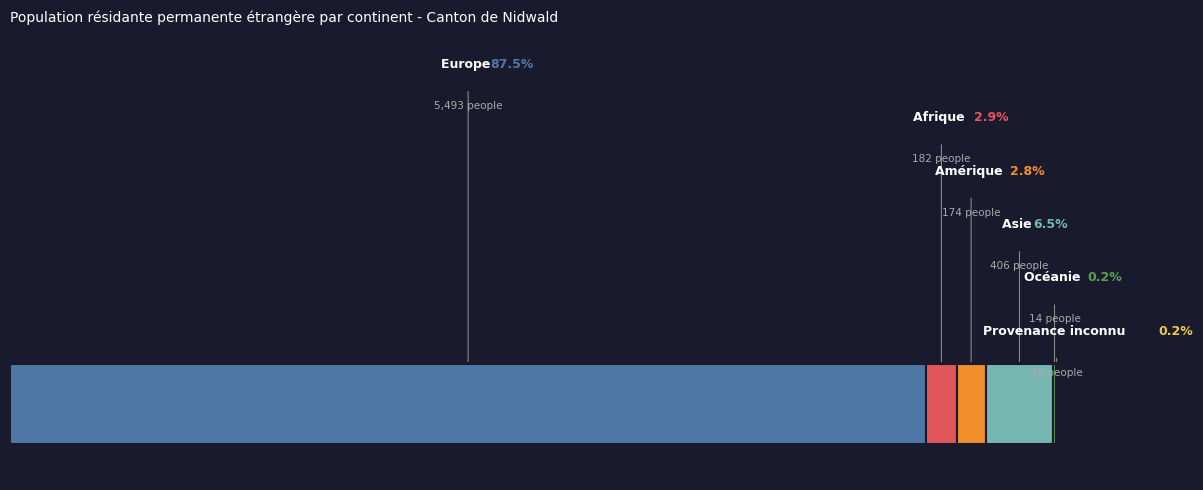

To the nearest percent, what percentage of the pie is Afrique?

3%